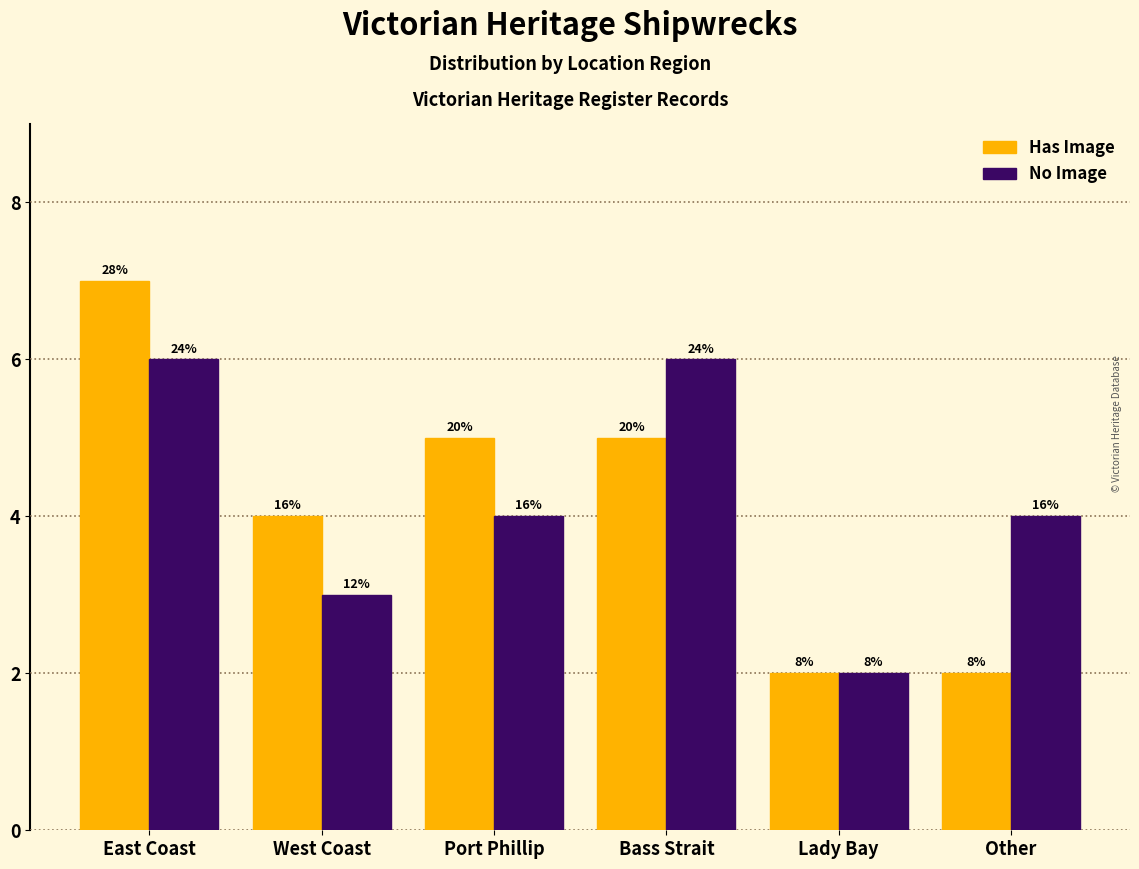

What are all the series names shown in the legend?

Has Image, No Image